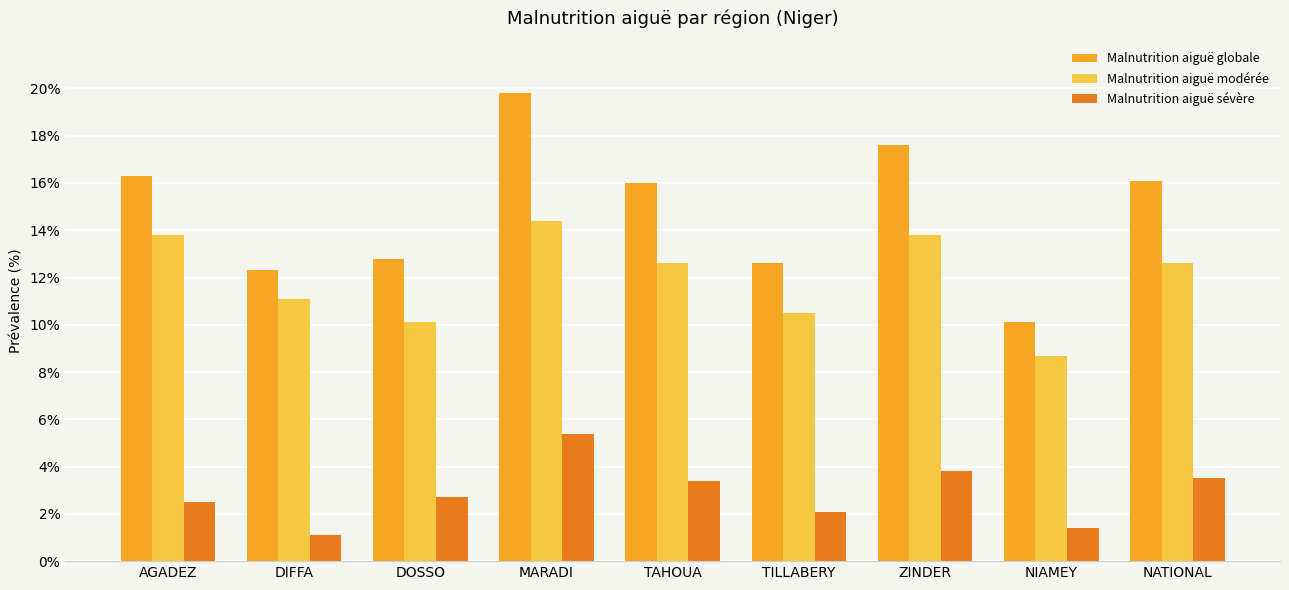

List the series in order of their peak value, lowest first.

Malnutrition aiguë sévère, Malnutrition aiguë modérée, Malnutrition aiguë globale